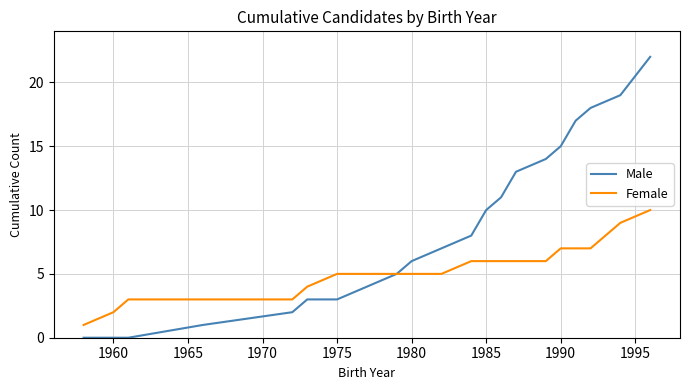

Reading right to left, what are all the values shown in this chart?

Male: 22	19	18	17	15	14	13	11	10	8	7	6	5	4	3	3	2	1	0	0	0
Female: 10	9	7	7	7	6	6	6	6	6	5	5	5	5	5	4	3	3	3	2	1